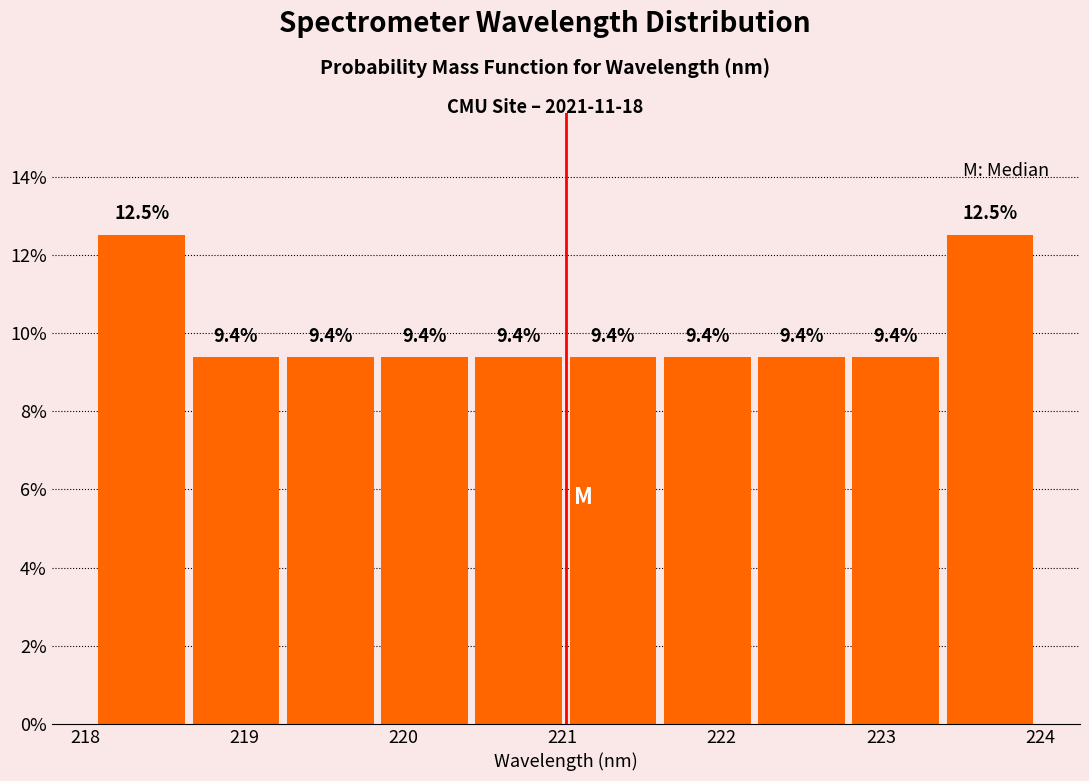

Reading left to right, transcribe this chart: for each bar, give the range it covers on the x-axis and its height. The bar edges are not printed on the chart, so give them approximately, as read against the axis.

218.1 to 218.7: 12.5
218.7 to 219.2: 9.4
219.2 to 219.8: 9.4
219.8 to 220.4: 9.4
220.4 to 221.0: 9.4
221.0 to 221.6: 9.4
221.6 to 222.2: 9.4
222.2 to 222.8: 9.4
222.8 to 223.4: 9.4
223.4 to 224.0: 12.5